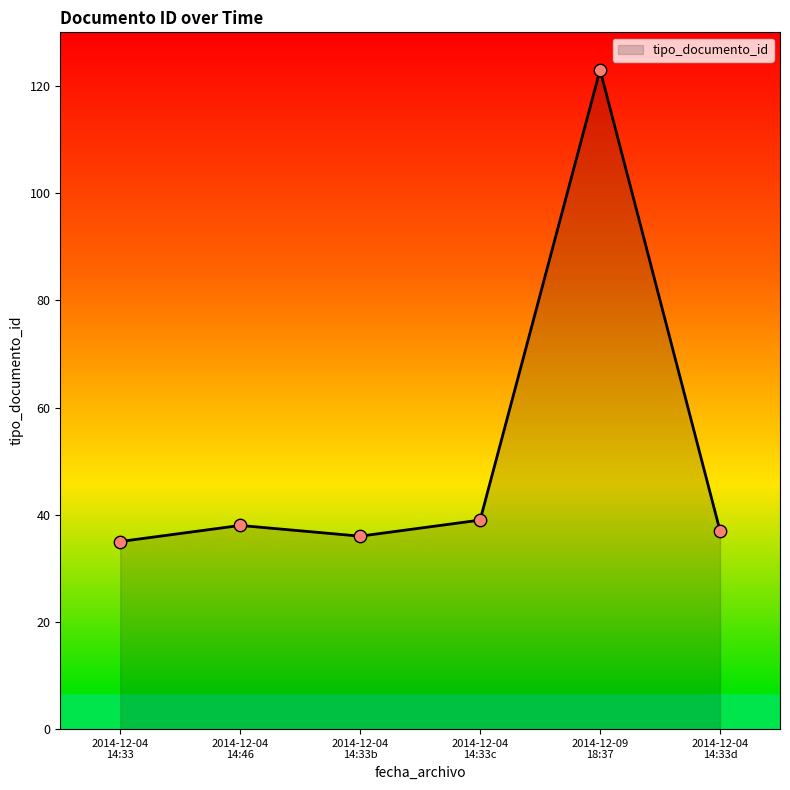

What is the difference between the maximum and minimum values?

88